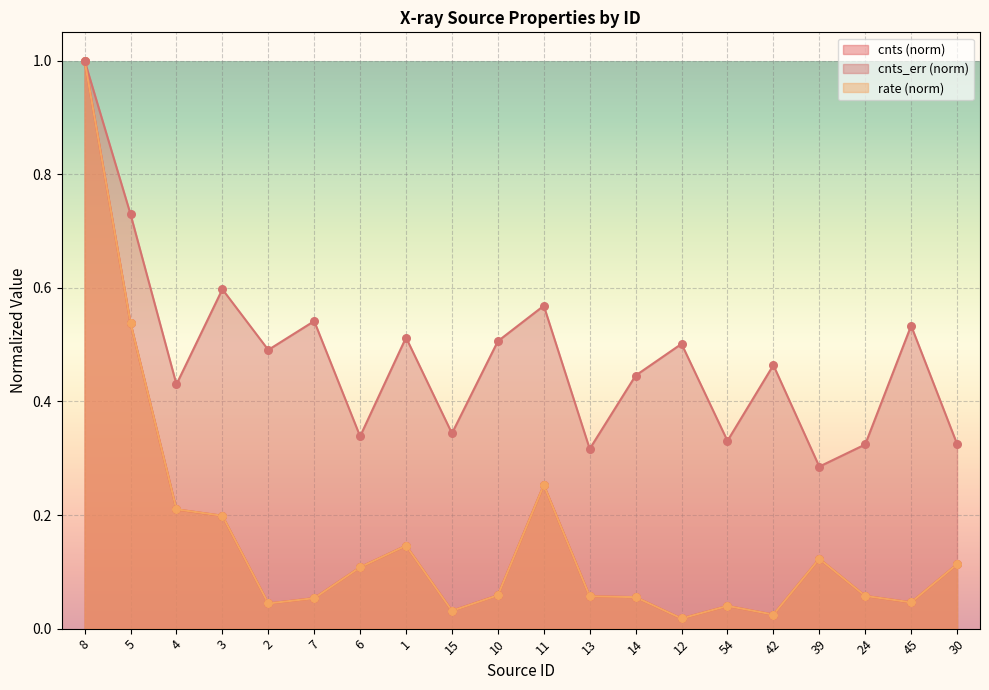

Which series has the widest spread of Y values?

rate